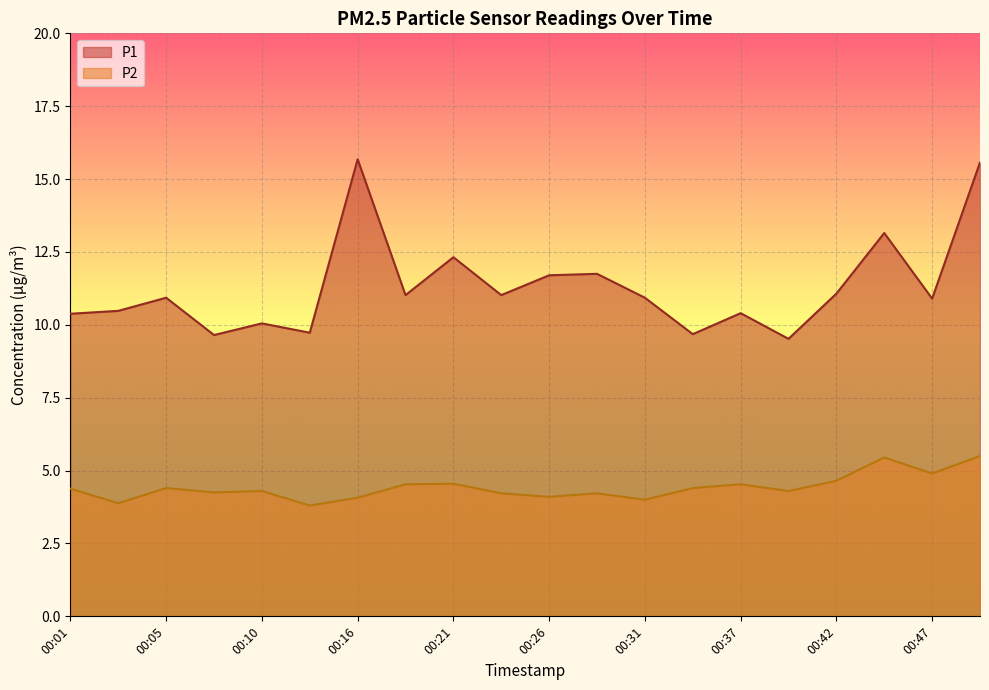

How many lines are shown in the chart?

2